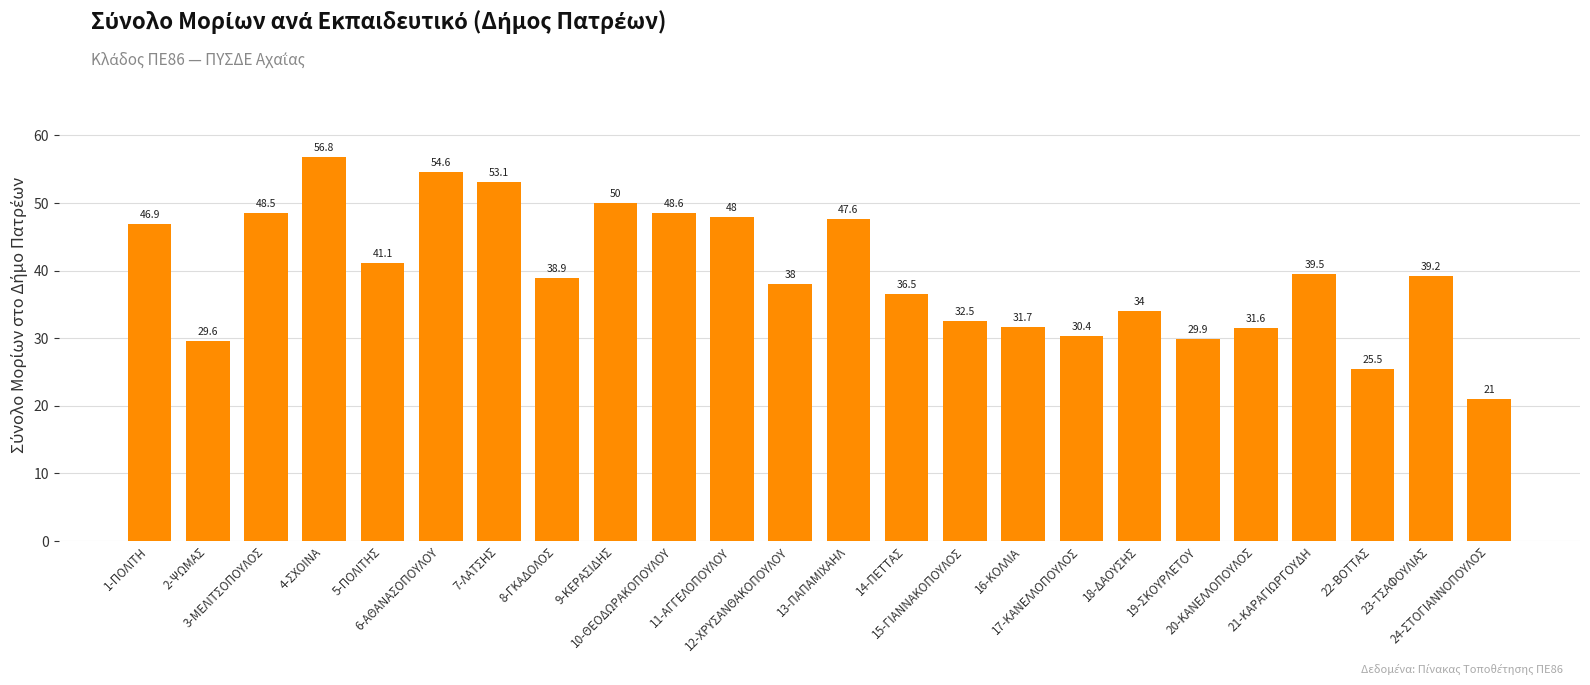

What is the maximum value shown in the chart?

56.8